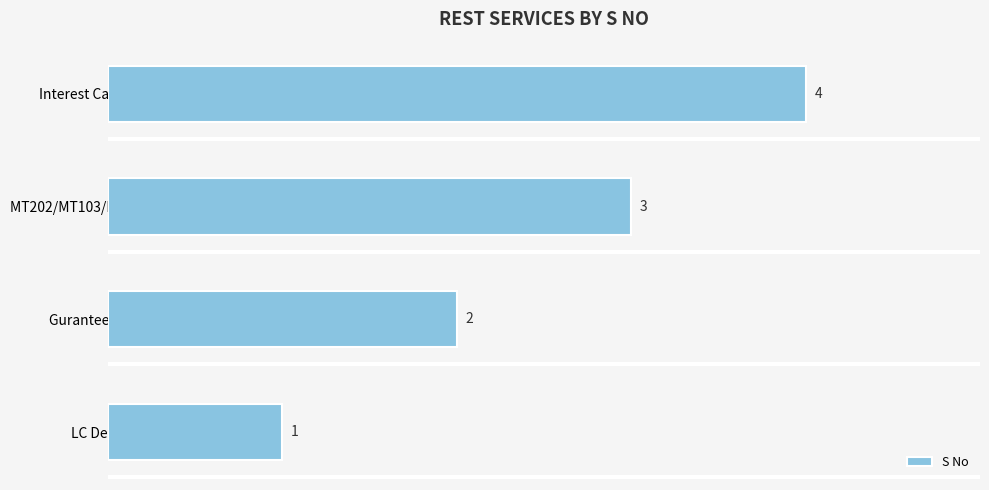

Approximately how many times larger is the value at Gurantee Details compared to MT202/MT103/MT202 COVER?

0.7